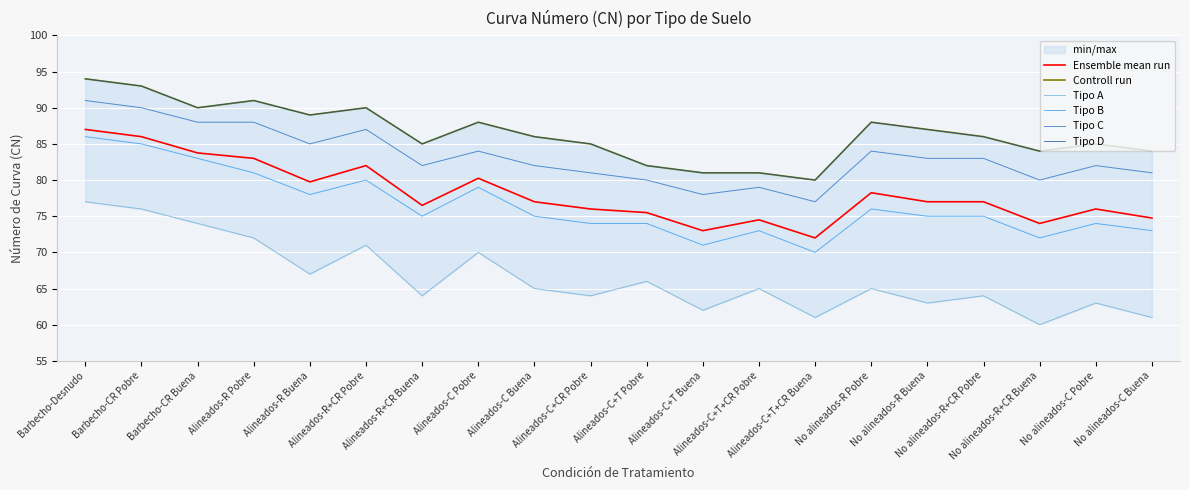

Which series has the largest range (max minus min)?

Tipo A